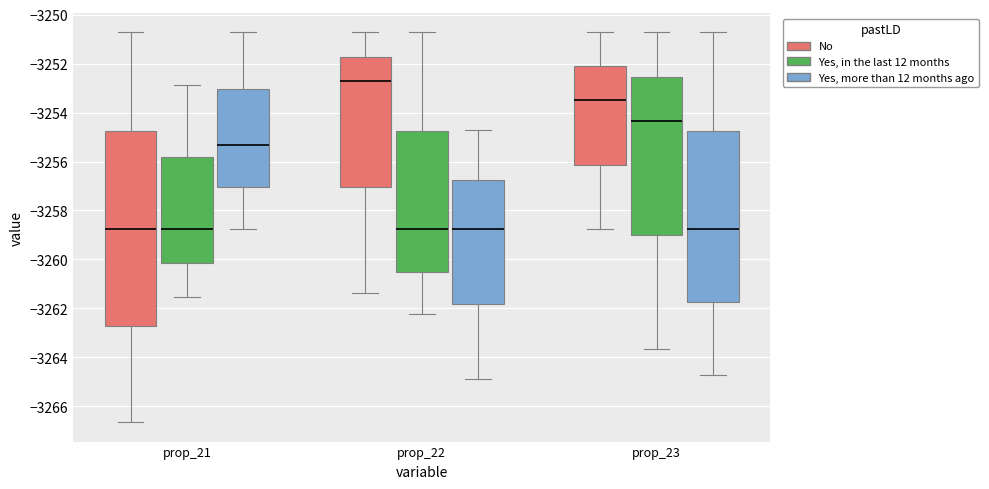

Reading left to right, read every box against the y-axis: the position of its median line, the range the box covers, and the ends of its whiskers. The values are not printed on the chart, so give them approximately, as read against the axis.

prop_21 (No): median -3258.8, box -3262.8 to -3254.8, whiskers -3266.6 to -3250.8
prop_21 (Yes, in the last 12 months): median -3258.8, box -3260.2 to -3255.8, whiskers -3261.6 to -3252.8
prop_21 (Yes, more than 12 months ago): median -3255.4, box -3257.0 to -3253.0, whiskers -3258.8 to -3250.8
prop_22 (No): median -3252.8, box -3257.0 to -3251.8, whiskers -3261.4 to -3250.8
prop_22 (Yes, in the last 12 months): median -3258.8, box -3260.6 to -3254.8, whiskers -3262.2 to -3250.8
prop_22 (Yes, more than 12 months ago): median -3258.8, box -3261.8 to -3256.8, whiskers -3264.8 to -3254.8
prop_23 (No): median -3253.4, box -3256.2 to -3252.0, whiskers -3258.8 to -3250.8
prop_23 (Yes, in the last 12 months): median -3254.4, box -3259.0 to -3252.6, whiskers -3263.6 to -3250.8
prop_23 (Yes, more than 12 months ago): median -3258.8, box -3261.8 to -3254.8, whiskers -3264.8 to -3250.8